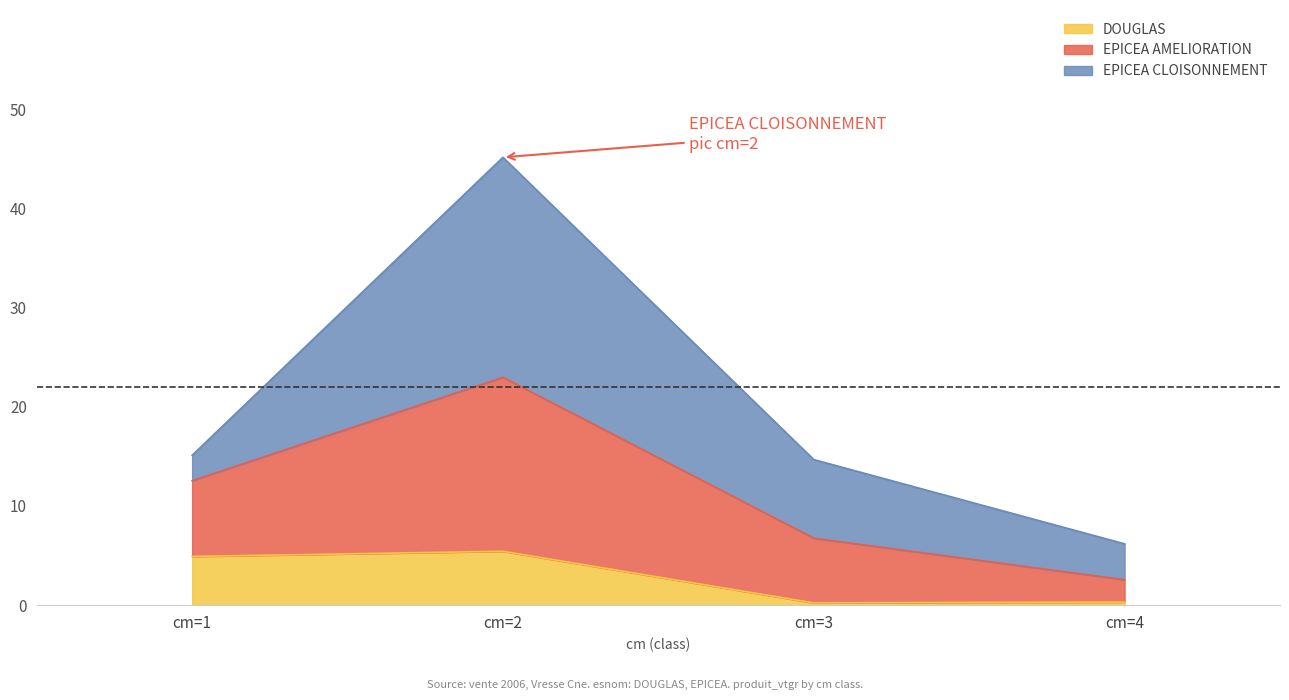

The DOUGLAS series shows 8.2 at cm=2. True or false?

False